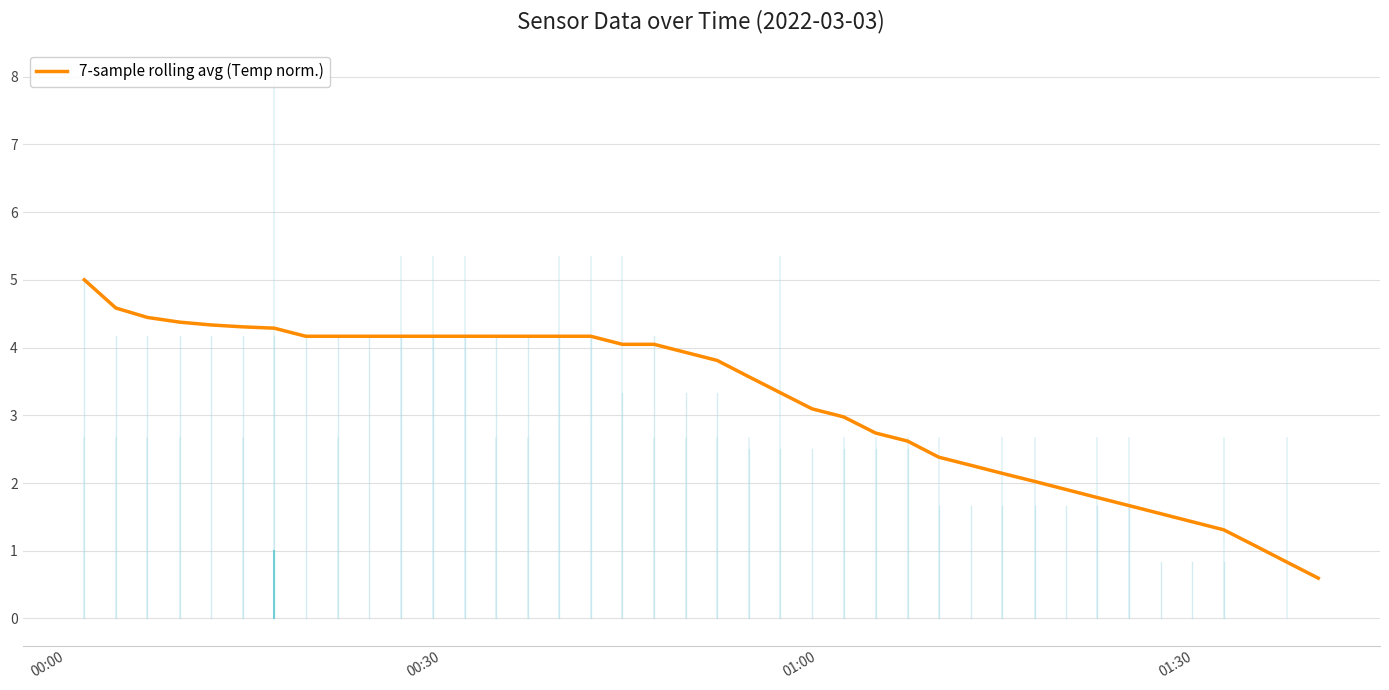

What is the maximum value shown in the chart?

5.0